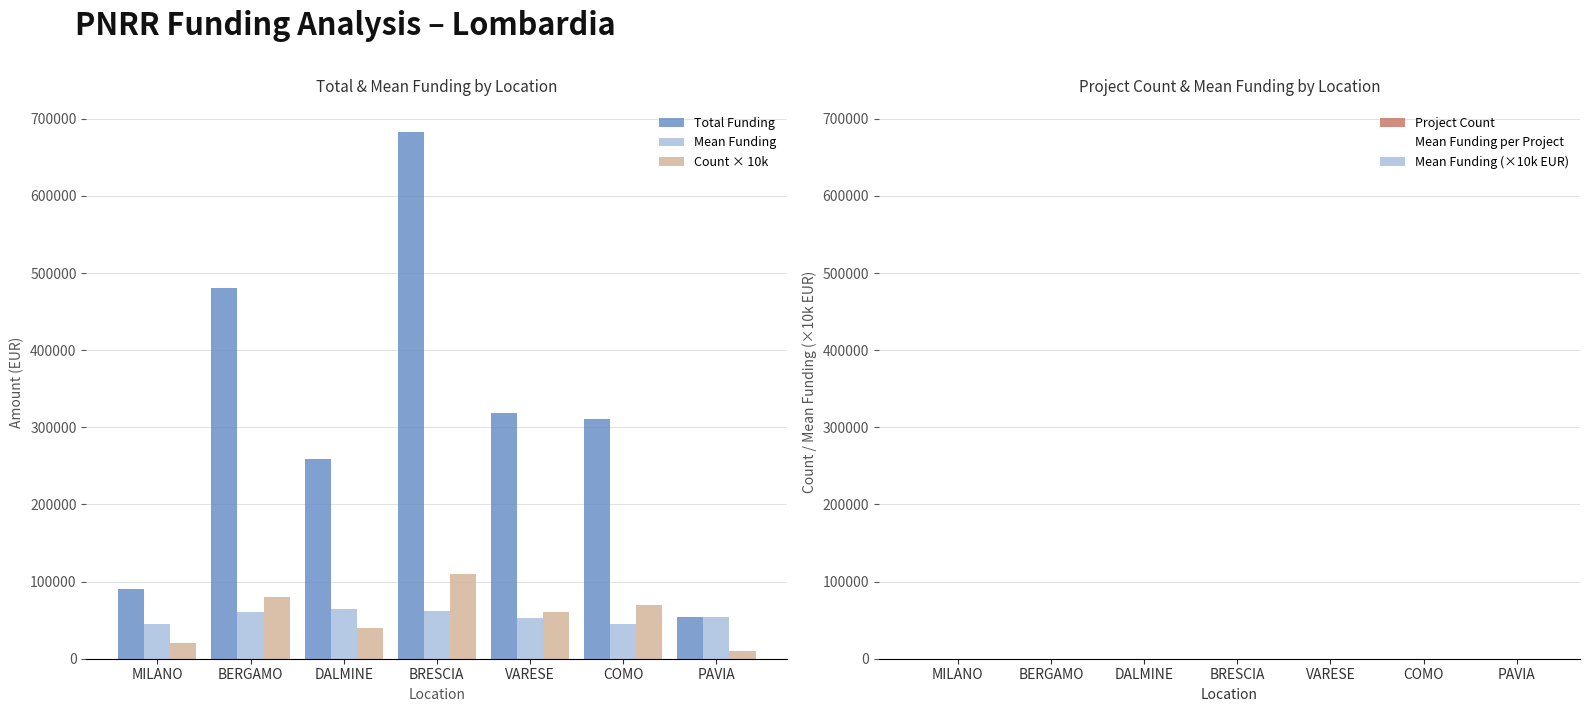

Count the number of categories in the chart.

7